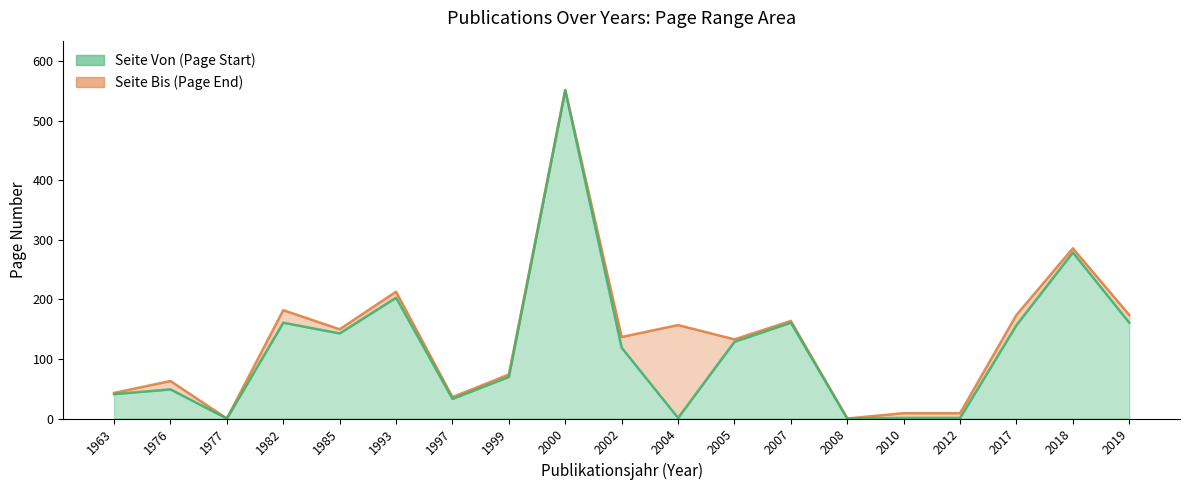

Is the value of Seite Von at 2012 greater than the value of Seite Bis at 2019?

No